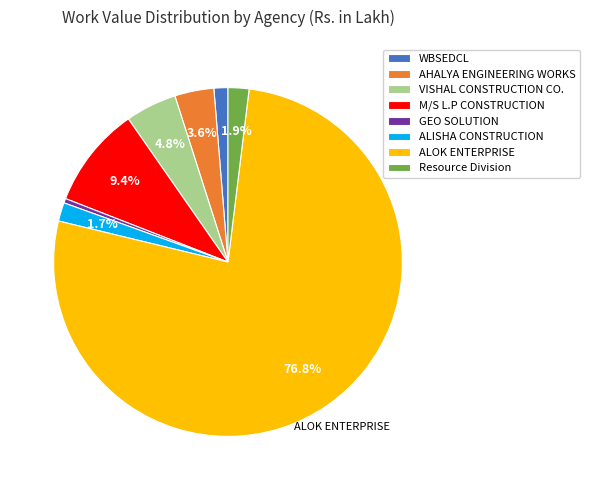

Does any single category account for the majority?

Yes